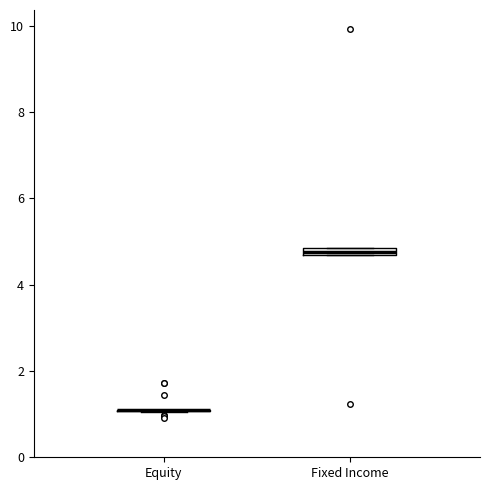

Where is the upper edge of the box for Fixed Income on the y-axis? The values are not printed on the chart, so give them approximately, as read against the axis.

4.8